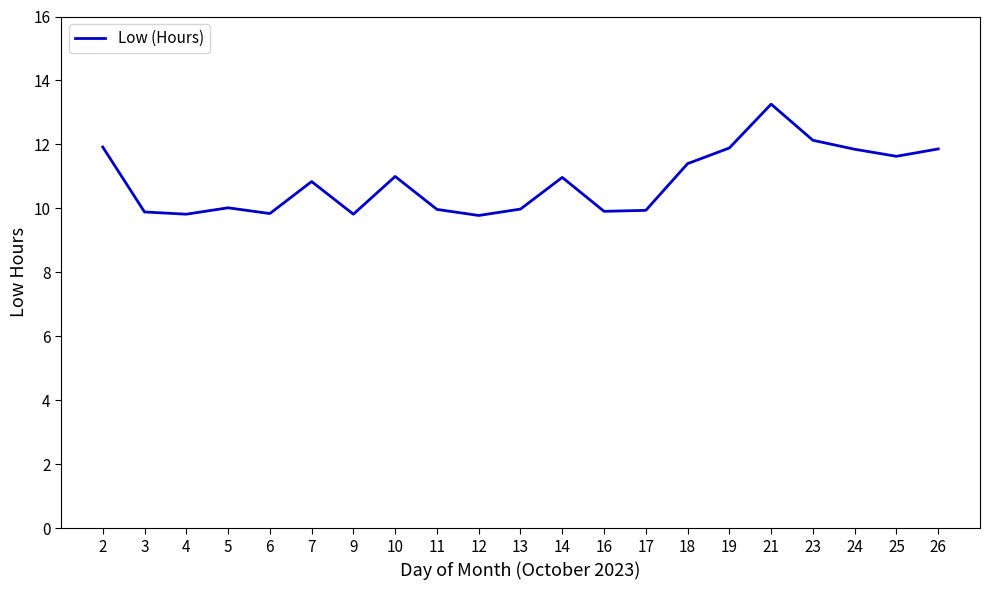

What is the smallest value displayed?

9.8